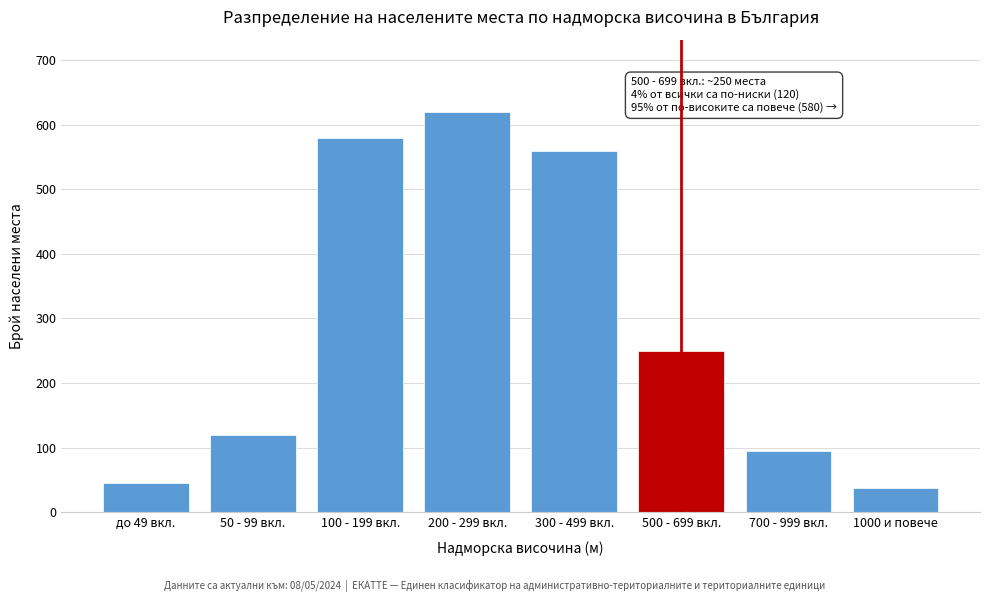

Reading right to left, extract all data points from this chart.

38	95	250	560	620	580	120	45